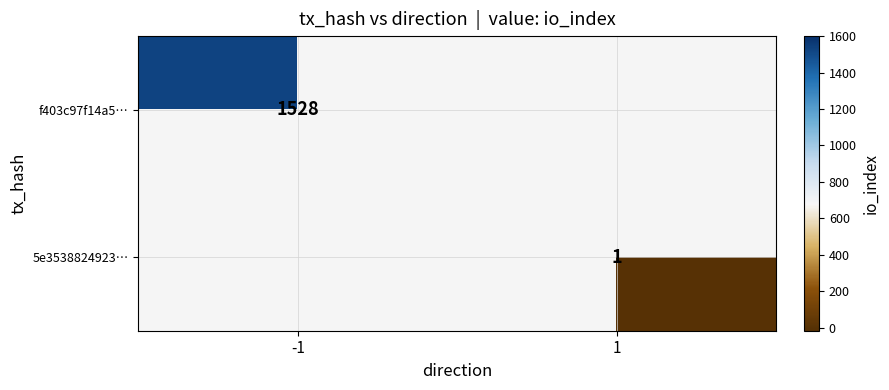

Is it true that 5e3538824923… equals 1 at 1?

True